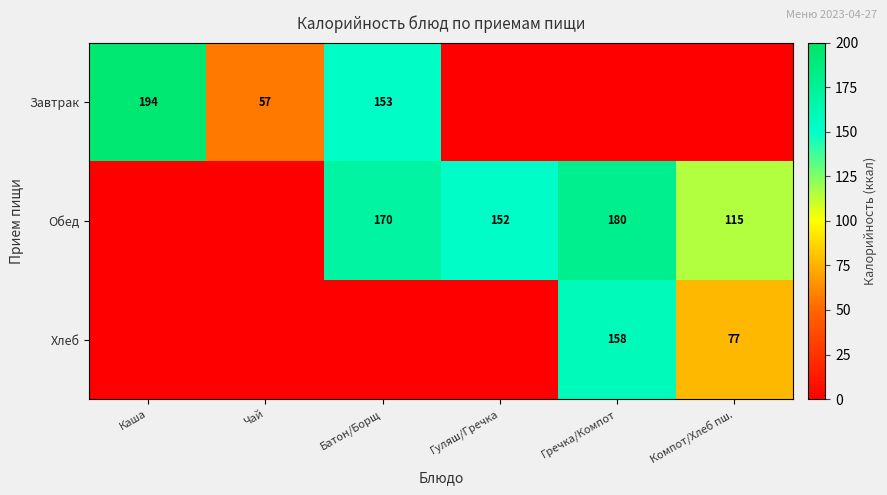

At how many categories does at least one series exceed 70?

5